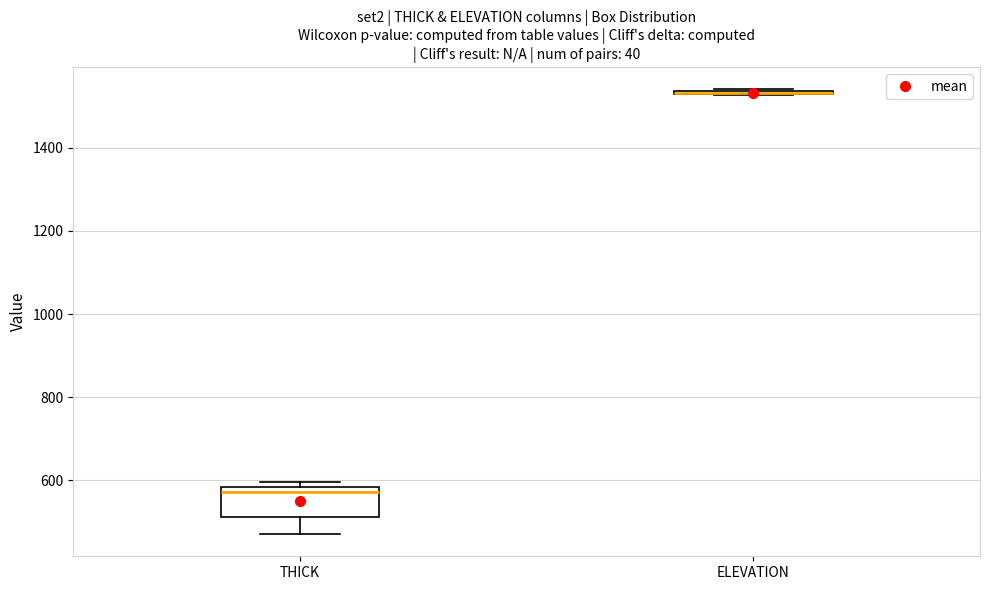

Where is the lower edge of the box for ELEVATION on the y-axis? The values are not printed on the chart, so give them approximately, as read against the axis.

1520